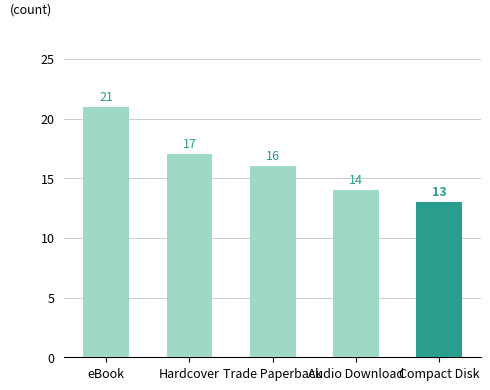

Rank the categories by value from highest to lowest.

eBook, Hardcover, Trade Paperback, Audio Download, Compact Disk